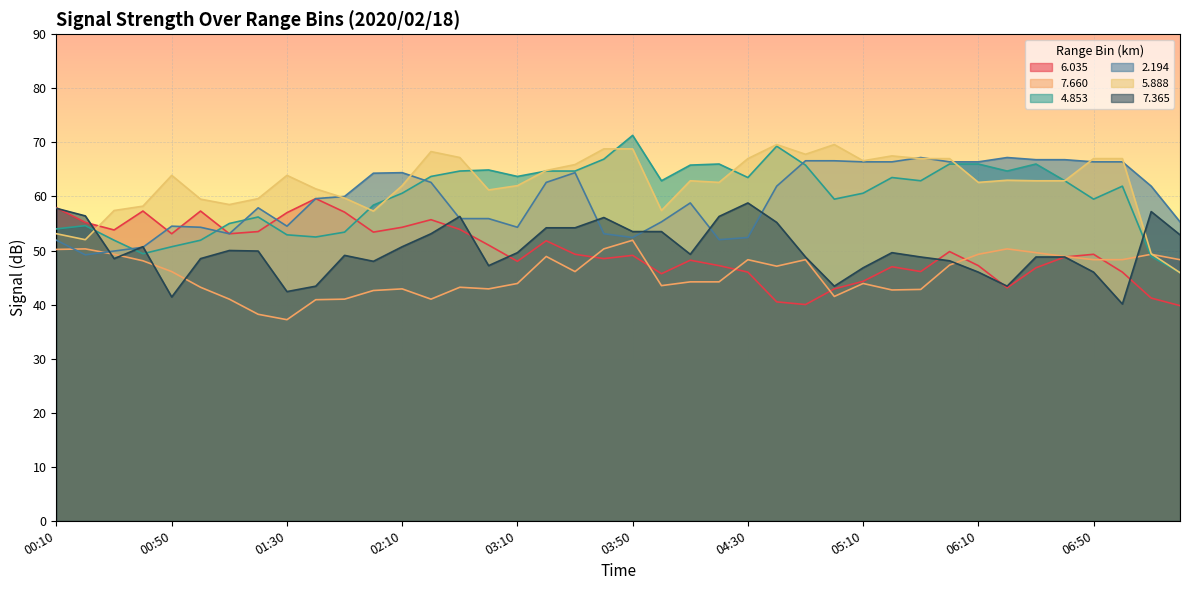

Reading right to left, what are all the values shown in this chart?

6.035: 07:20=39.8	07:10=41.2	07:00=46.0	06:50=49.3	06:40=48.8	06:30=46.8	06:20=43.1	06:10=47.2	05:40=49.8	05:30=46.1	05:20=47.0	05:10=44.3	05:00=42.9	04:50=40.0	04:40=40.5	04:30=46.0	04:20=47.2	04:10=48.2	04:00=45.7	03:50=49.1	03:40=48.5	03:30=49.3	03:20=51.8	03:10=48.0	02:40=51.0	02:30=53.9	02:20=55.7	02:10=54.3	02:00=53.4	01:50=57.1	01:40=59.6	01:30=57.0	01:20=53.5	01:10=53.1	01:00=57.3	00:50=53.1	00:40=57.3	00:30=53.8	00:20=55.2	00:10=57.9
7.660: 07:20=48.3	07:10=49.3	07:00=48.3	06:50=48.3	06:40=48.9	06:30=49.6	06:20=50.3	06:10=49.3	05:40=47.3	05:30=42.8	05:20=42.7	05:10=43.9	05:00=41.5	04:50=48.3	04:40=47.1	04:30=48.3	04:20=44.2	04:10=44.2	04:00=43.5	03:50=51.9	03:40=50.3	03:30=46.1	03:20=48.9	03:10=43.9	02:40=42.9	02:30=43.2	02:20=41.0	02:10=42.9	02:00=42.6	01:50=41.0	01:40=40.9	01:30=37.2	01:20=38.2	01:10=41.0	01:00=43.2	00:50=46.1	00:40=48.1	00:30=49.3	00:20=50.3	00:10=50.2
4.853: 07:20=45.9	07:10=48.9	07:00=61.9	06:50=59.5	06:40=62.9	06:30=66.0	06:20=64.7	06:10=66.0	05:40=66.0	05:30=62.9	05:20=63.5	05:10=60.6	05:00=59.5	04:50=65.8	04:40=69.3	04:30=63.5	04:20=66.0	04:10=65.8	04:00=62.9	03:50=71.3	03:40=66.9	03:30=64.7	03:20=64.7	03:10=63.7	02:40=64.9	02:30=64.7	02:20=63.7	02:10=60.6	02:00=58.4	01:50=53.4	01:40=52.5	01:30=52.9	01:20=56.2	01:10=55.0	01:00=51.9	00:50=50.7	00:40=49.4	00:30=51.9	00:20=54.6	00:10=54.0
2.194: 07:20=55.3	07:10=61.9	07:00=66.4	06:50=66.4	06:40=66.8	06:30=66.8	06:20=67.2	06:10=66.4	05:40=66.4	05:30=67.2	05:20=66.4	05:10=66.4	05:00=66.6	04:50=66.6	04:40=61.9	04:30=52.4	04:20=52.0	04:10=58.8	04:00=55.3	03:50=52.4	03:40=53.1	03:30=64.4	03:20=62.6	03:10=54.3	02:40=55.9	02:30=55.9	02:20=62.6	02:10=64.4	02:00=64.3	01:50=60.0	01:40=59.6	01:30=54.5	01:20=57.9	01:10=53.1	01:00=54.3	00:50=54.5	00:40=50.6	00:30=49.9	00:20=49.2	00:10=51.9
5.888: 07:20=45.9	07:10=49.4	07:00=67.0	06:50=67.0	06:40=62.9	06:30=62.9	06:20=63.0	06:10=62.6	05:40=67.0	05:30=67.0	05:20=67.5	05:10=66.6	05:00=69.6	04:50=67.8	04:40=69.6	04:30=67.0	04:20=62.6	04:10=62.9	04:00=57.4	03:50=68.8	03:40=68.8	03:30=65.9	03:20=64.8	03:10=62.0	02:40=61.2	02:30=67.2	02:20=68.3	02:10=62.0	02:00=57.3	01:50=59.7	01:40=61.4	01:30=63.9	01:20=59.6	01:10=58.5	01:00=59.5	00:50=63.9	00:40=58.2	00:30=57.4	00:20=52.0	00:10=53.1
7.365: 07:20=52.9	07:10=57.2	07:00=40.1	06:50=46.0	06:40=48.8	06:30=48.8	06:20=43.4	06:10=46.0	05:40=48.1	05:30=48.8	05:20=49.6	05:10=46.8	05:00=43.4	04:50=48.8	04:40=55.2	04:30=58.8	04:20=56.3	04:10=49.3	04:00=53.5	03:50=53.5	03:40=56.1	03:30=54.2	03:20=54.2	03:10=49.6	02:40=47.2	02:30=56.3	02:20=53.1	02:10=50.7	02:00=48.0	01:50=49.1	01:40=43.4	01:30=42.4	01:20=49.9	01:10=50.0	01:00=48.5	00:50=41.4	00:40=50.7	00:30=48.5	00:20=56.4	00:10=57.8